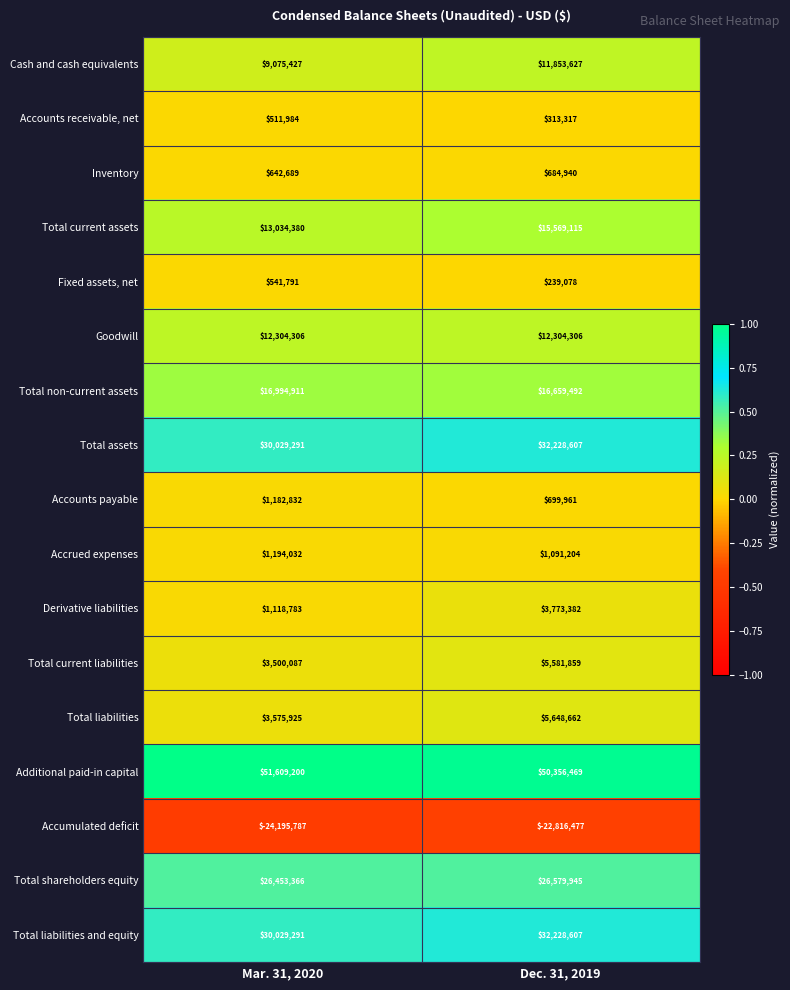

Which label corresponds to the smallest value in the chart?

Mar. 31, 2020